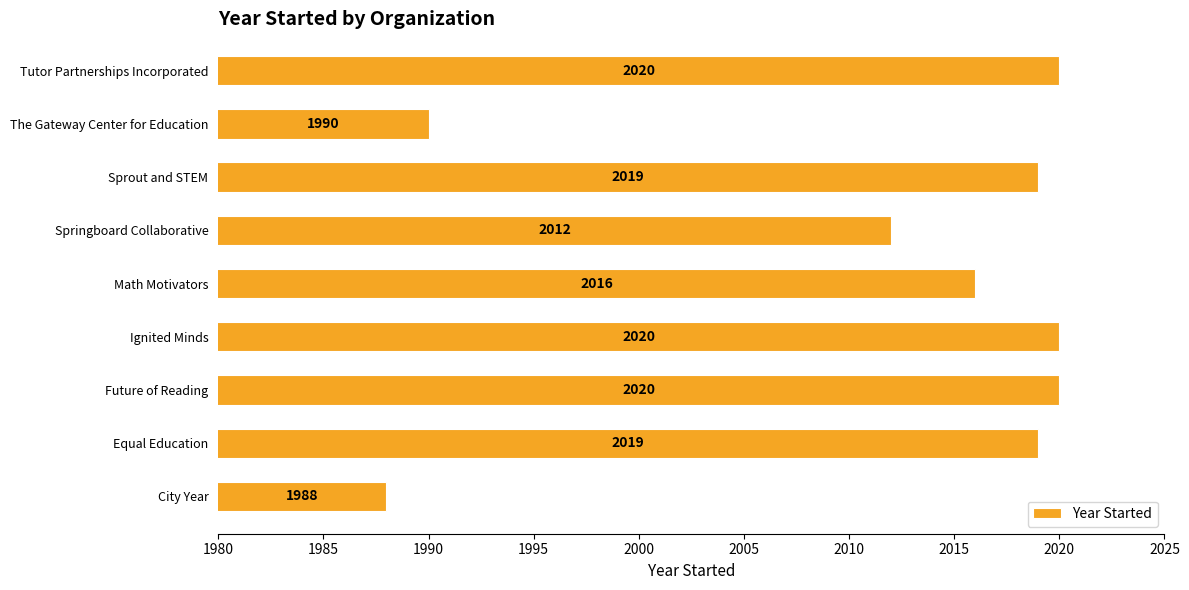

What is the maximum value shown in the chart?

2020